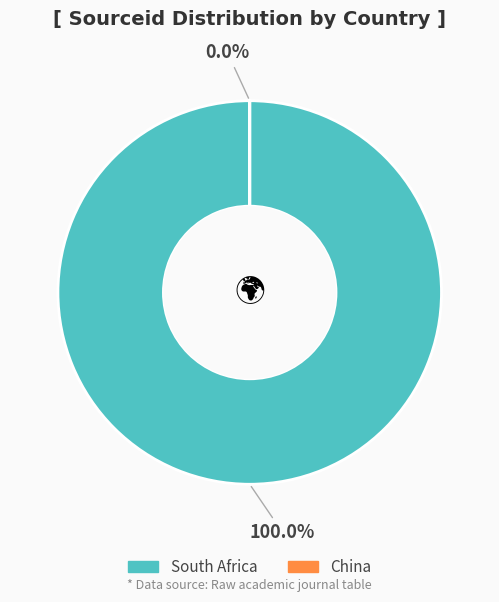

Rank the categories by value from highest to lowest.

South Africa, China